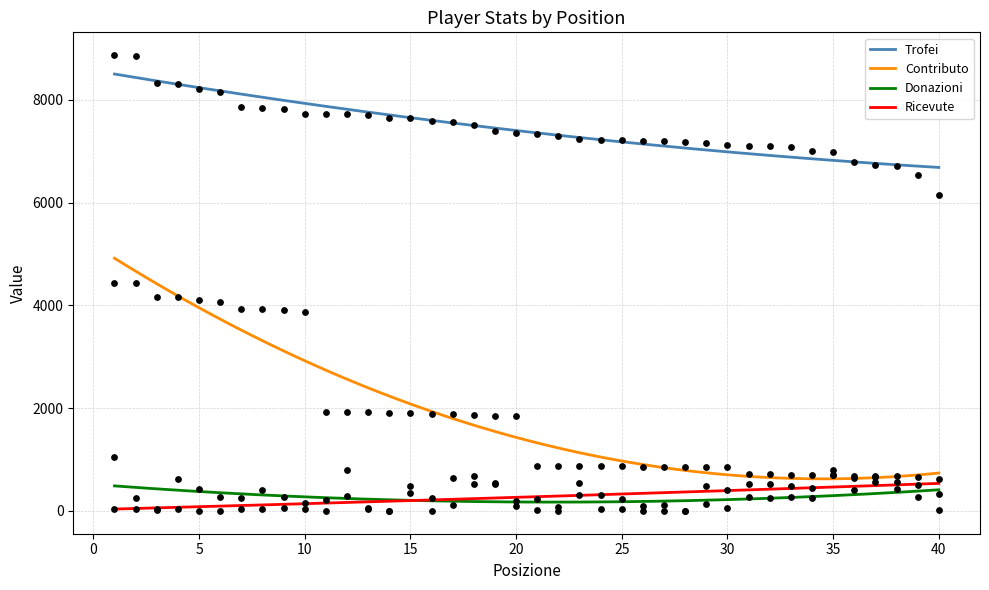

At how many categories does at least one series exceed 5369?

40